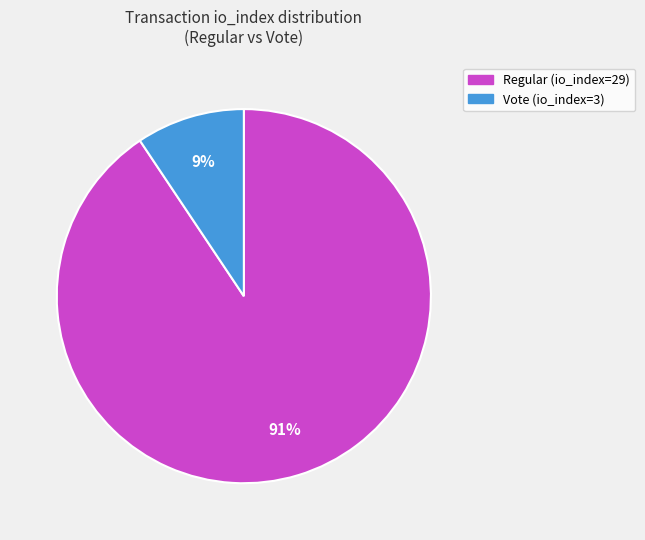

To the nearest percent, what is the average slice percentage?

50%